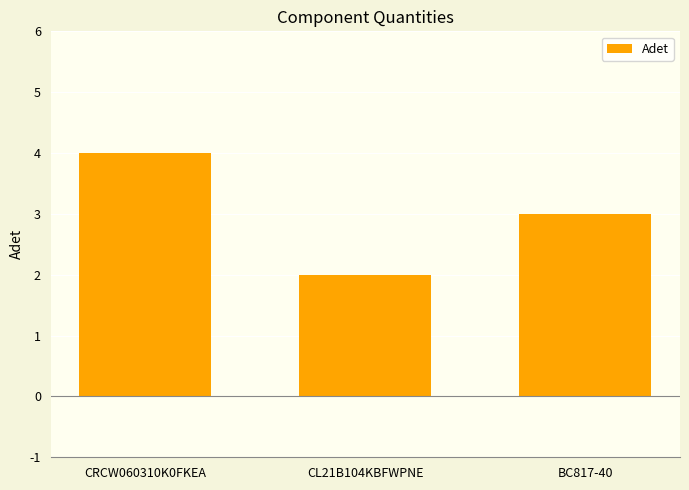

What position from the left is BC817-40?

3